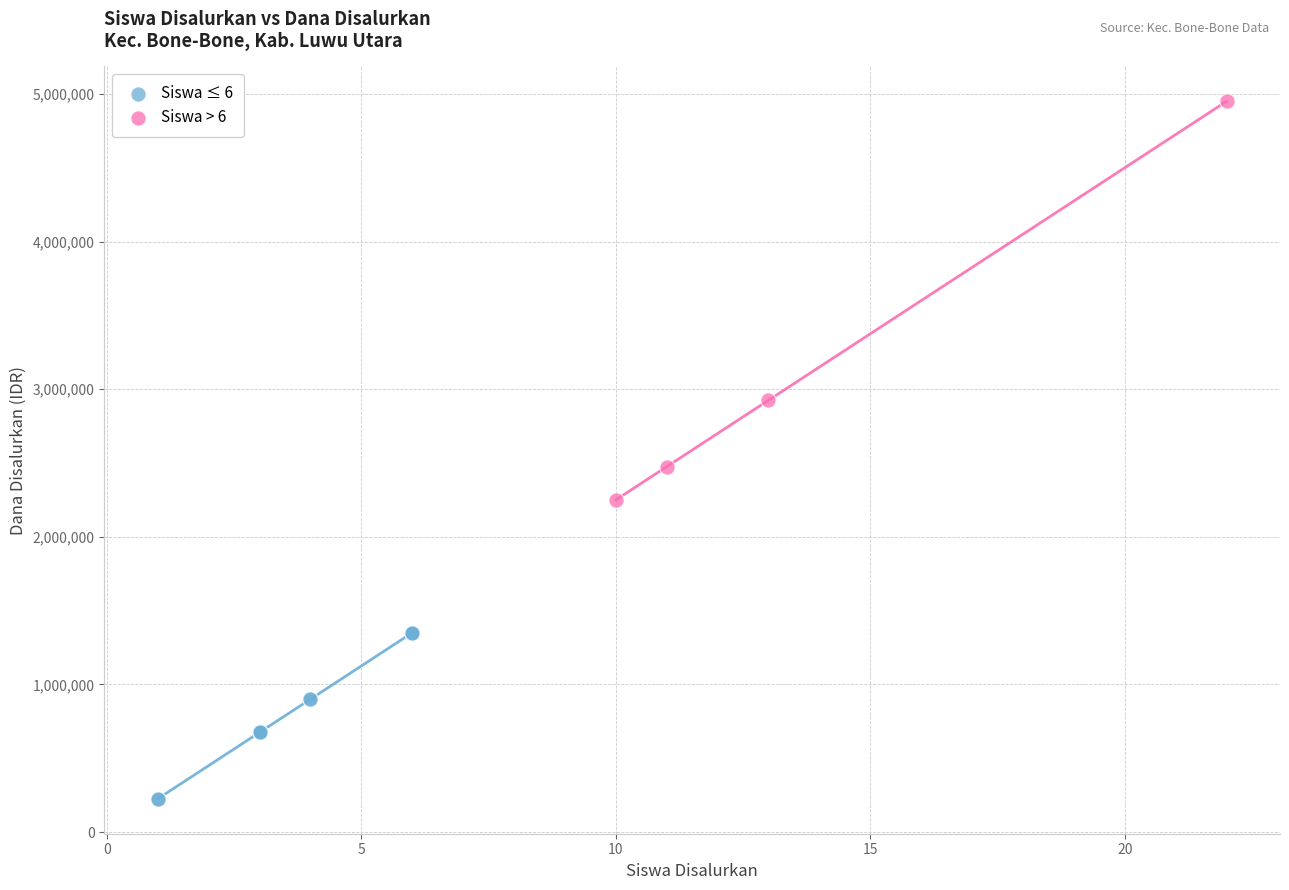

What are all the series names shown in the legend?

Siswa ≤ 6, Siswa > 6